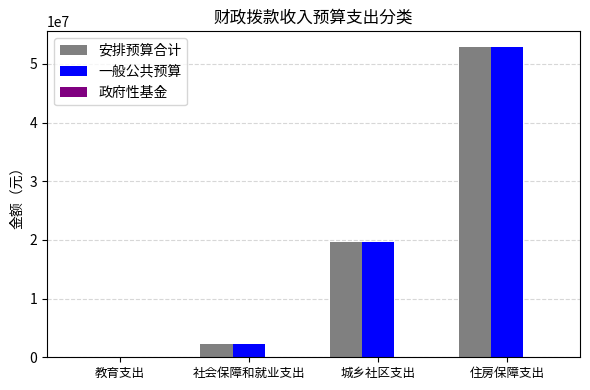

What is the highest value of the 安排预算合计 series?

52901204.0